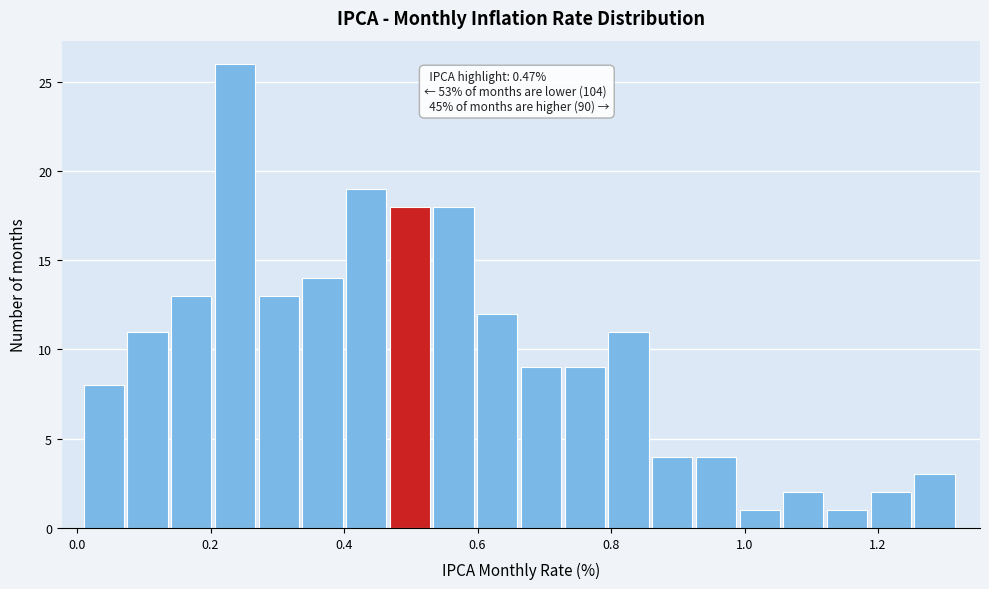

Around what value on the x-axis is the tallest bar? Give the approximate position of its centre, as read against the axis.

0.24